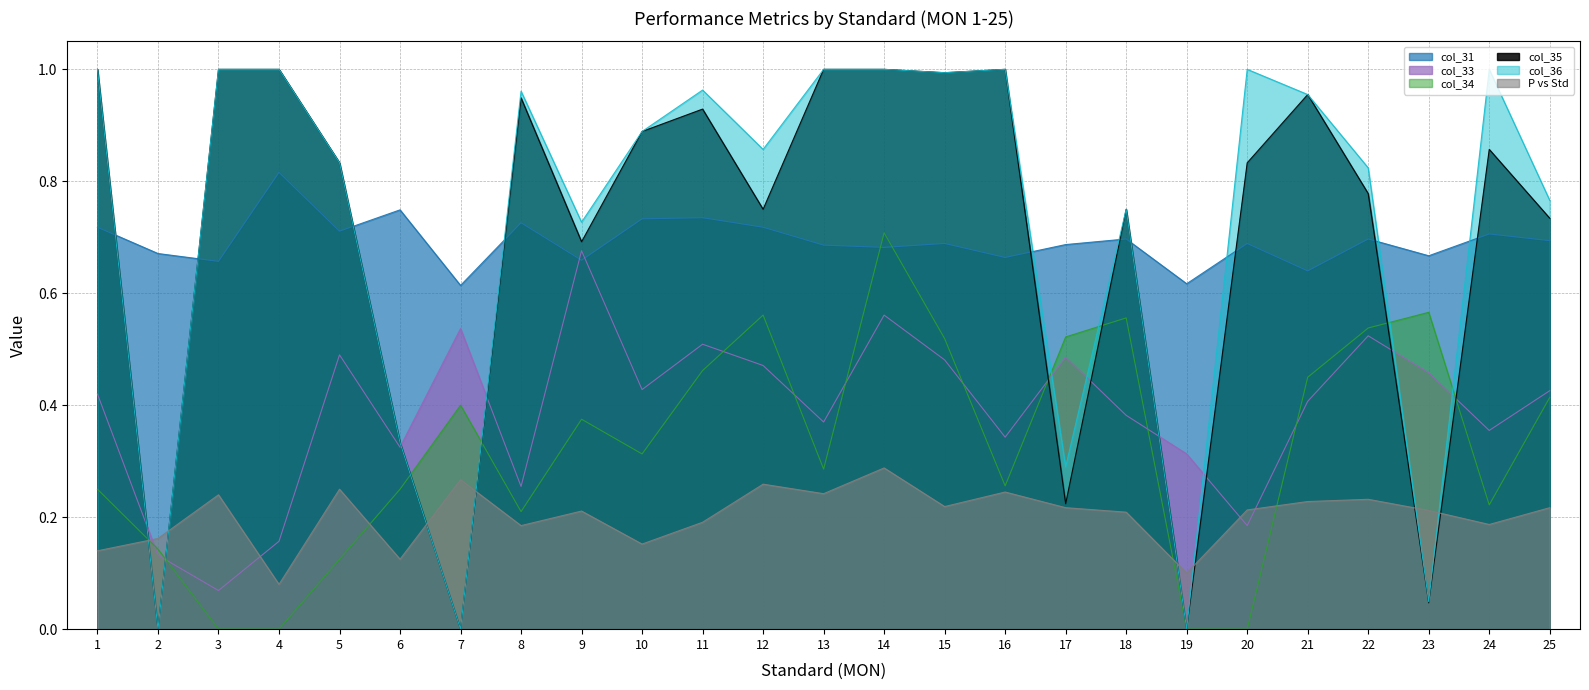

The col_34 series shows 0.8 at 18. True or false?

False